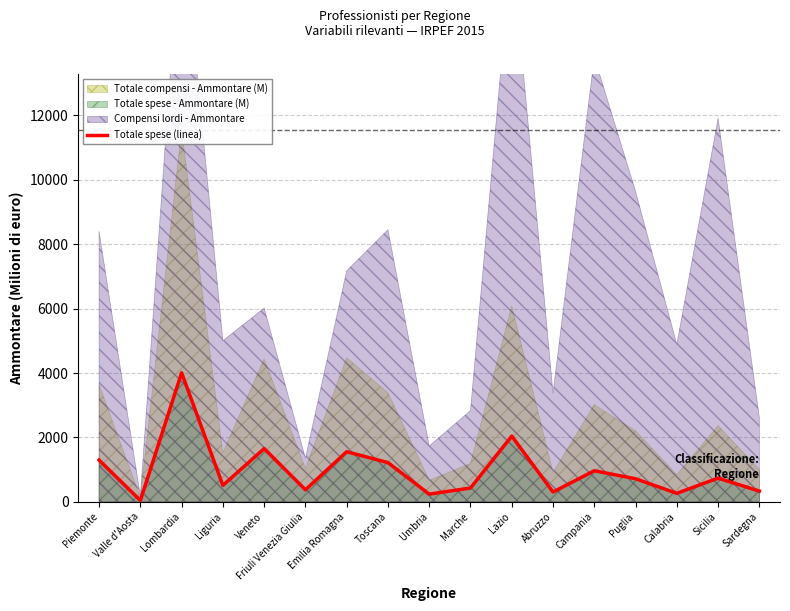

How many lines are shown in the chart?

1